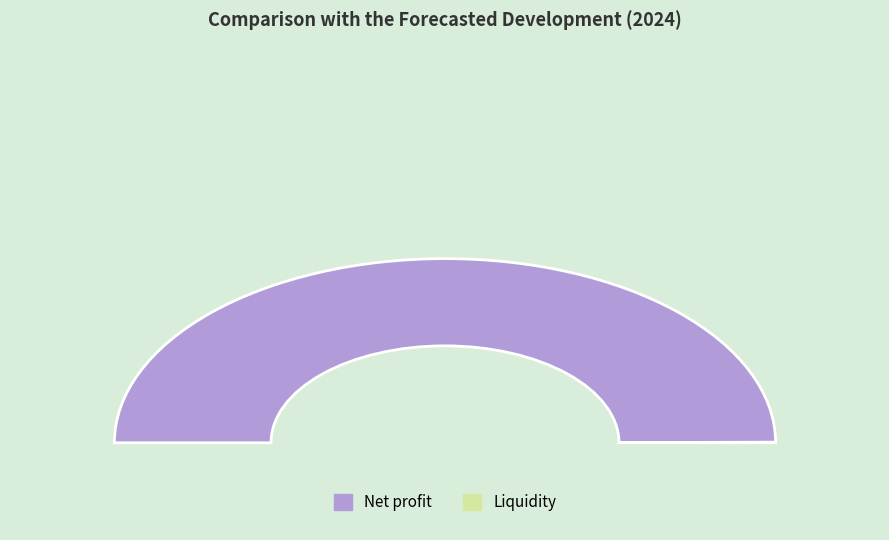

Rank the categories by value from lowest to highest.

Liquidity, Net profit